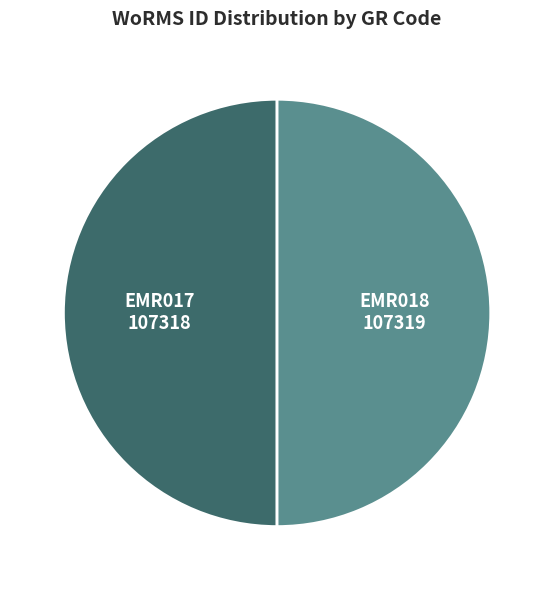

Combined, do EMR017 and EMR018 account for over 50%?

Yes